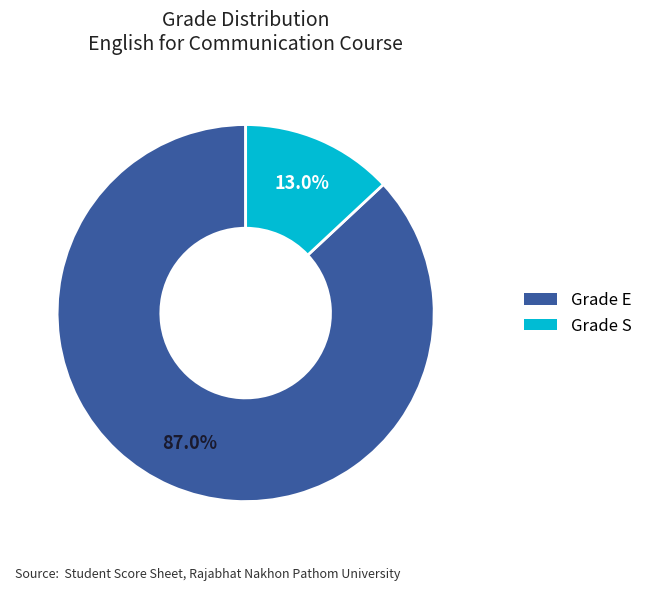

Is there any slice that represents more than half of the pie?

Yes